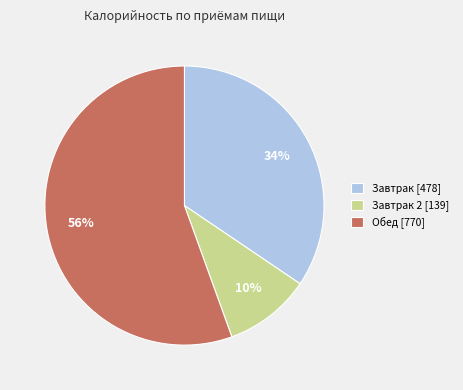

How many slices are in this pie chart?

3